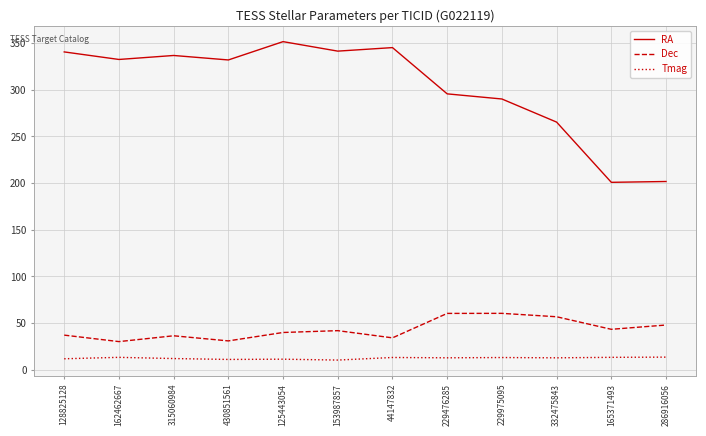

True or false: RA and Tmag cross at least once.

False